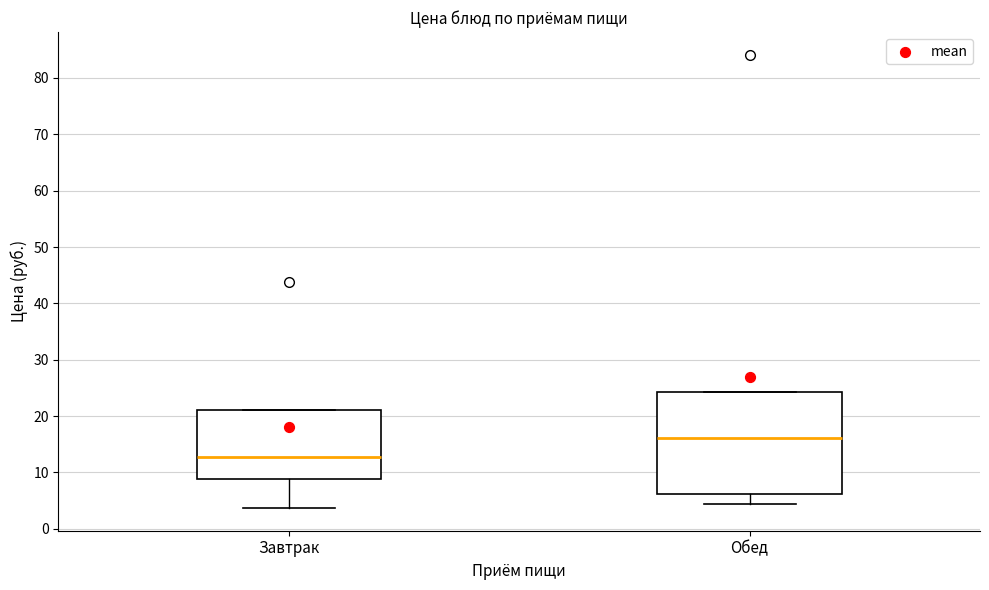

Reading left to right, transcribe this box plot: for each box, give where its median line is, the range the box spans, and where its two whiskers end, as read against the y-axis. The values are not printed on the chart, so give them approximately, as read against the axis.

Завтрак: median 13, box 9 to 21, whiskers 4 to 21
Обед: median 16, box 6 to 24, whiskers 4 to 24